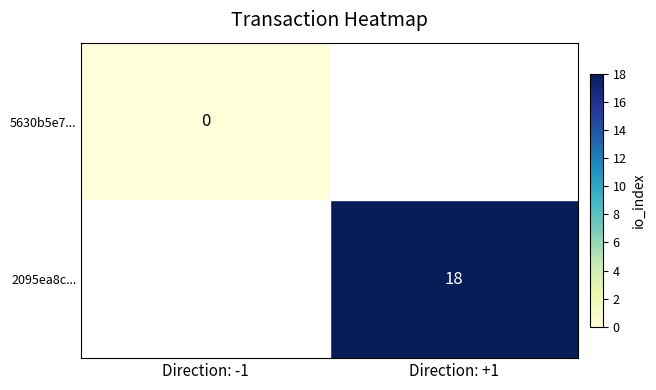

Is the value of 5630b5e7... at Direction: -1 greater than the value of 2095ea8c... at Direction: +1?

No